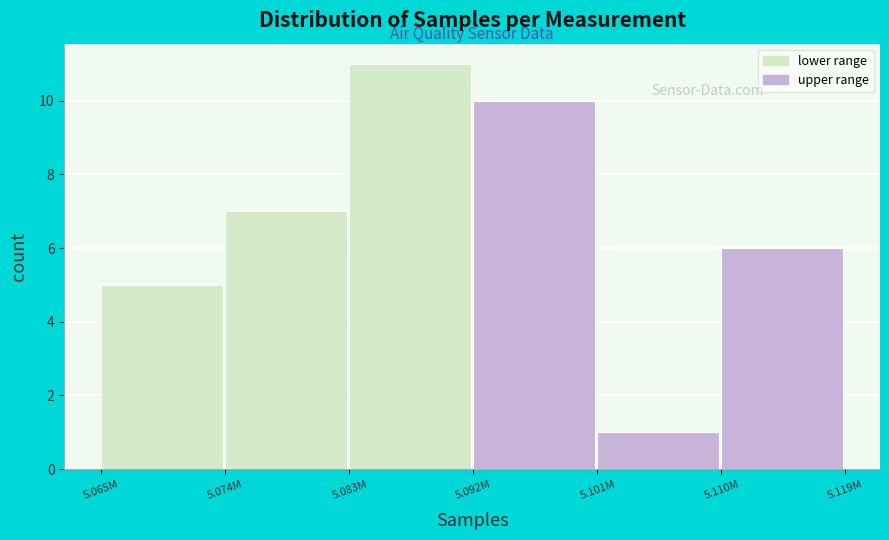

Reading left to right, what are all the values shown in this chart?

5	7	11	10	1	6